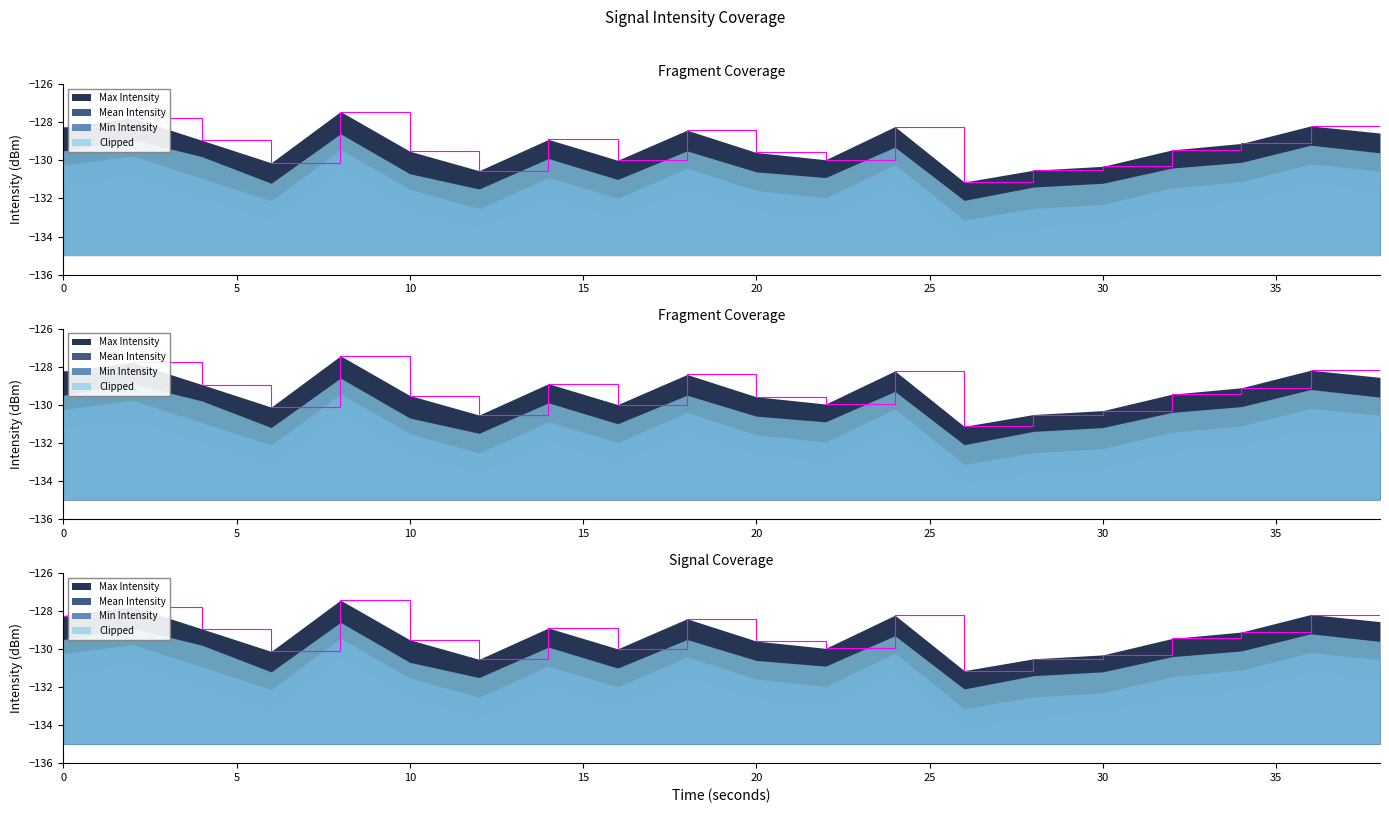

At how many categories does at least one series exceed -128?

2